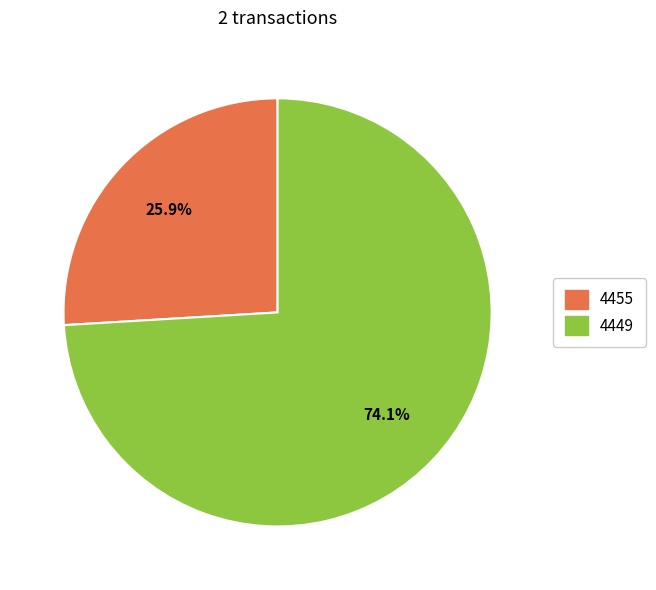

Which category has the smallest portion of the pie?

4455